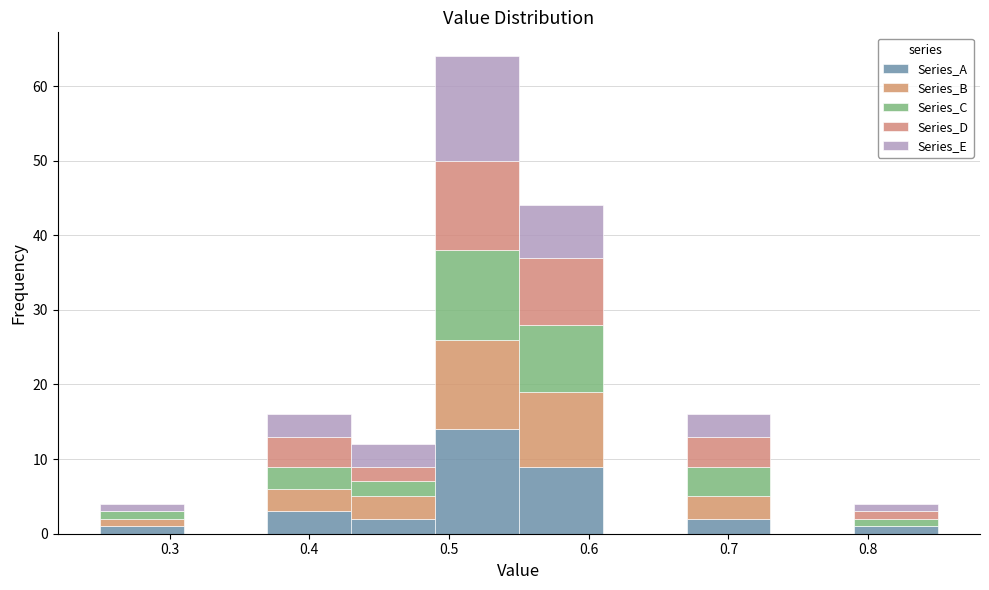

Reading left to right, list every stacked bar in this chart as the range it spans on the x-axis followed by its total height. The values are not printed on the chart, so give them approximately, as read against the axis.

0.25 to 0.31: 4
0.31 to 0.37: 0
0.37 to 0.43: 16
0.43 to 0.49: 12
0.49 to 0.55: 64
0.55 to 0.61: 44
0.61 to 0.67: 0
0.67 to 0.73: 16
0.73 to 0.79: 0
0.79 to 0.85: 4